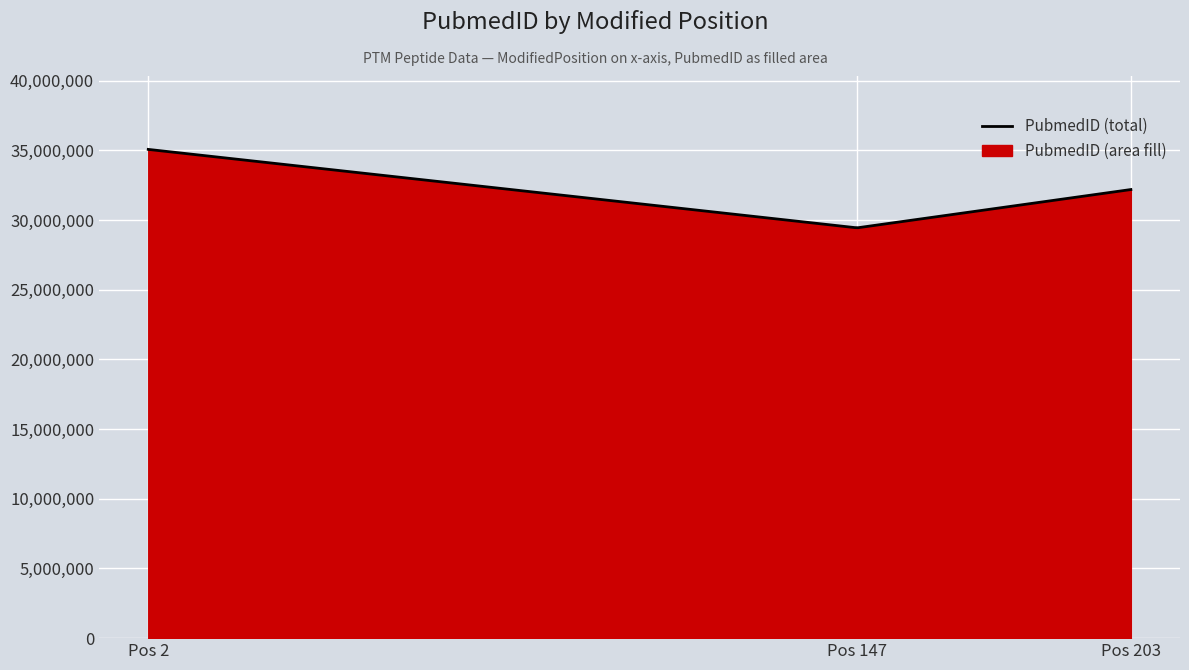

Reading left to right, list all the values displayed in this chart.

2=35069635	147=29440448	203=32188942